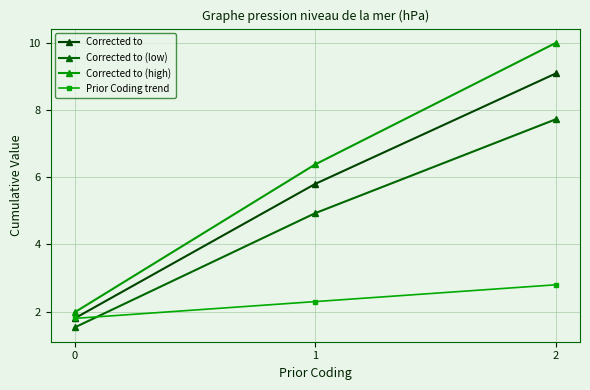

What is the lowest value of the Corrected to (high) series?

2.0